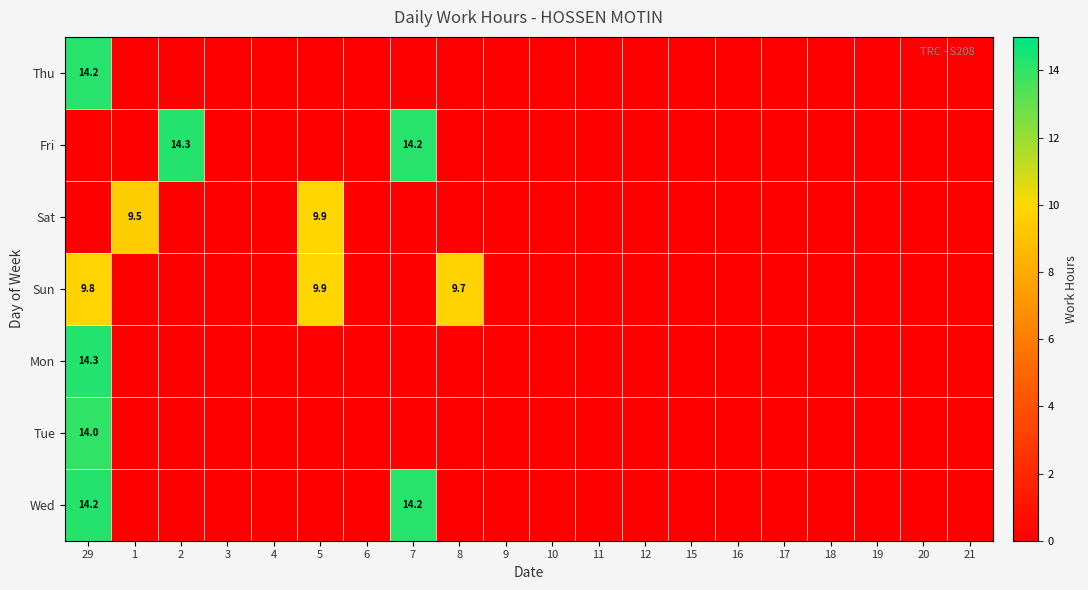

True or false: Mon has a value of 14.3 at 29.

True